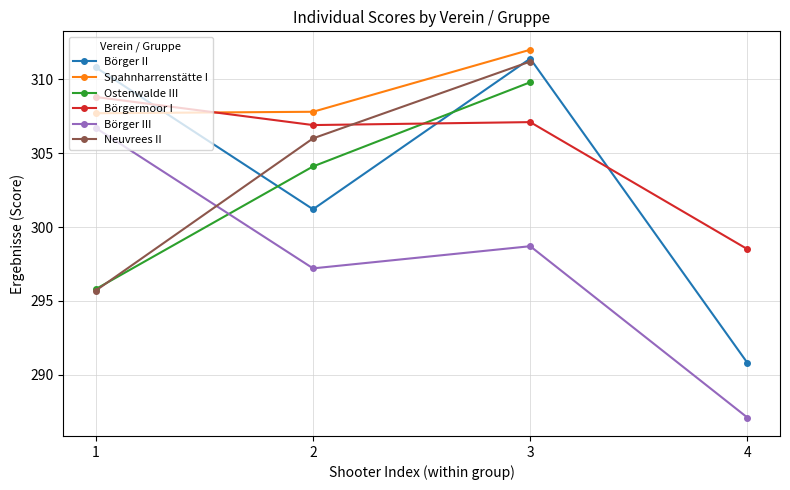

What is the value of the Börgermoor I point at the 1st from the left?

308.8